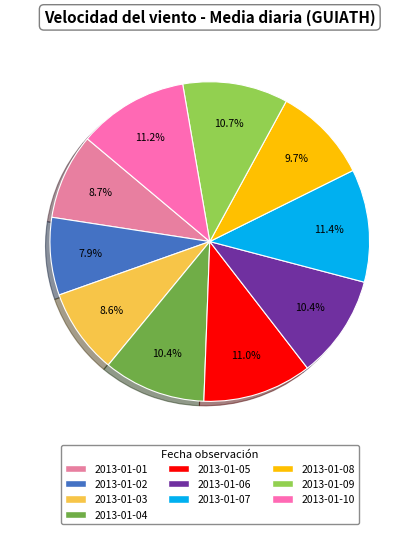

Is it true that 2013-01-07 is 1% of the pie?

False